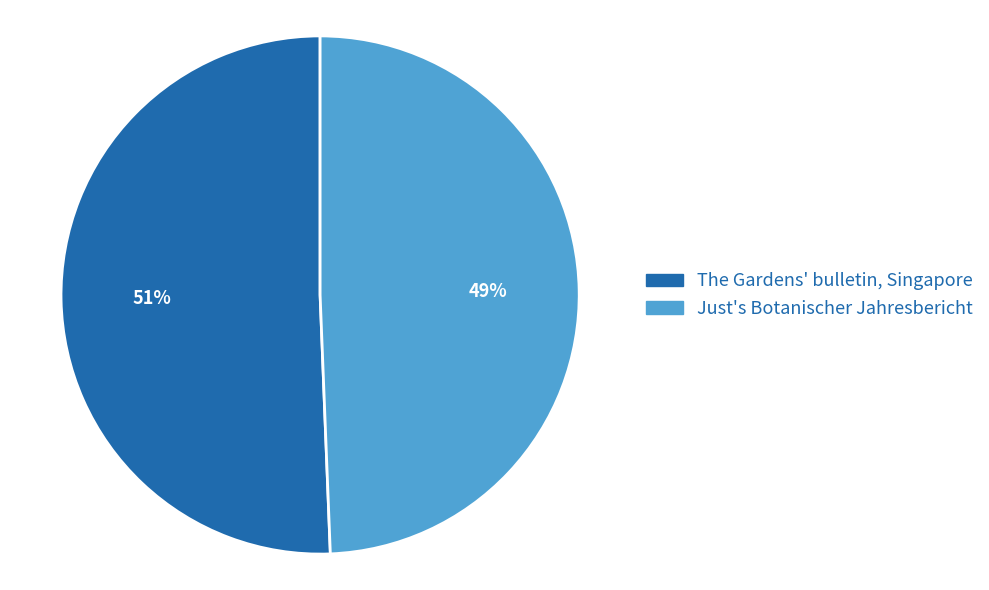

To the nearest percent, what percentage of the pie is The Gardens' bulletin, Singapore?

51%